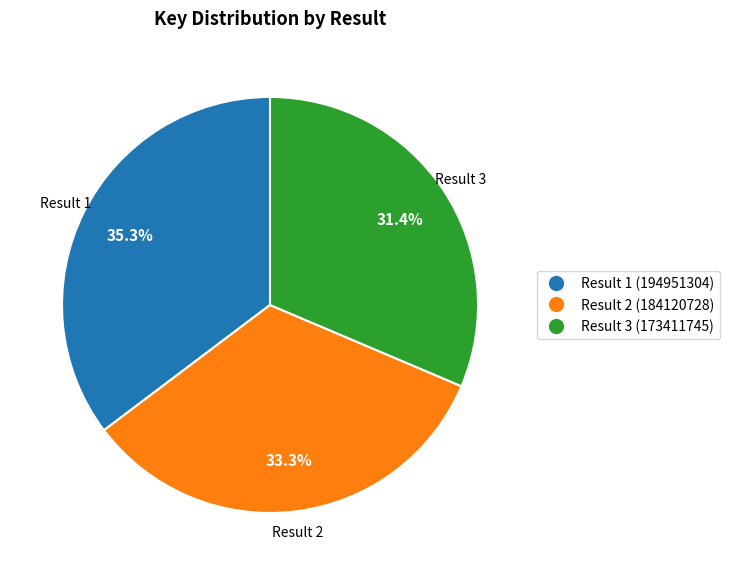

Is there any slice that represents more than half of the pie?

No